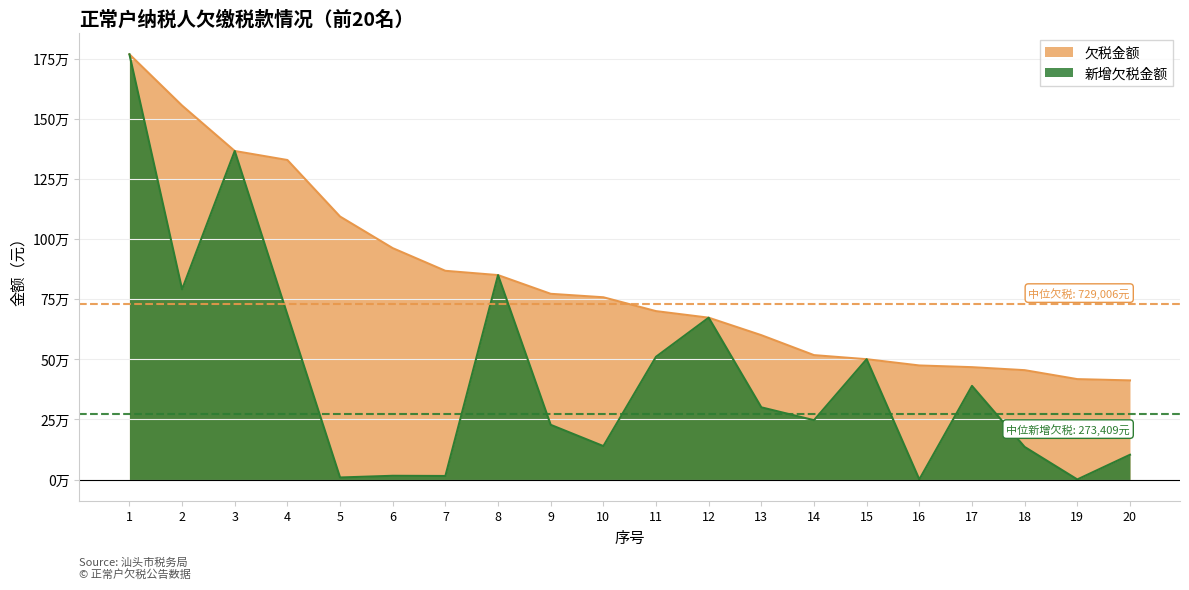

What is the smallest value displayed?

224.9